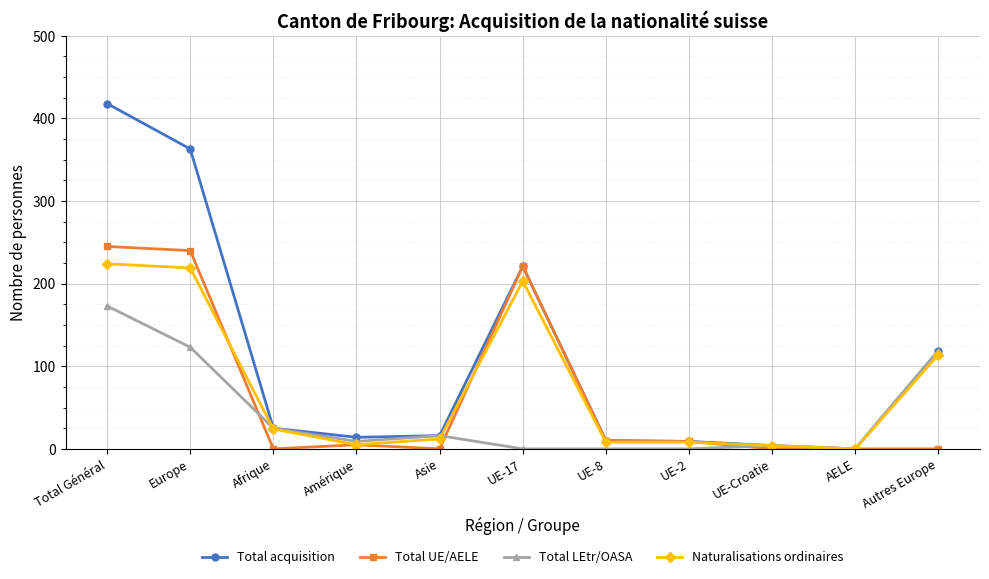

At how many categories does at least one series exceed 139?

3